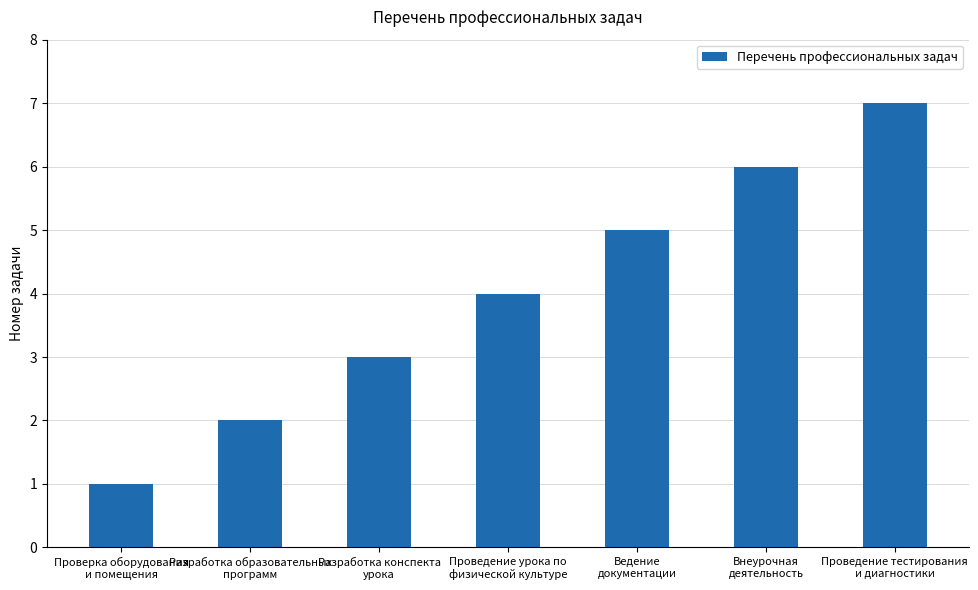

What is the label of the 5th bar from the left?

Ведение
документации